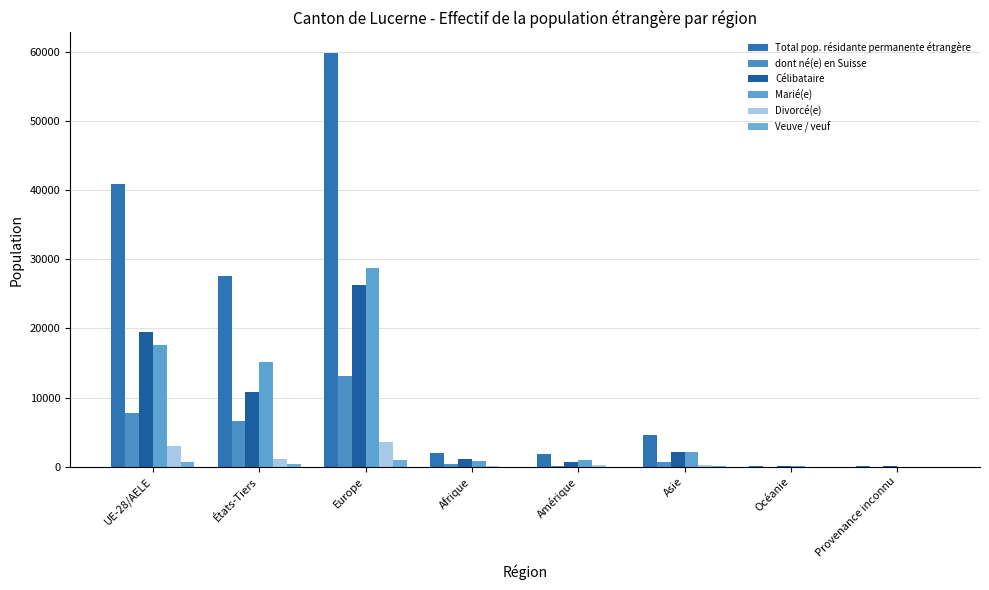

True or false: Total pop. résidante permanente étrangère has a value of 2017 at Afrique.

True